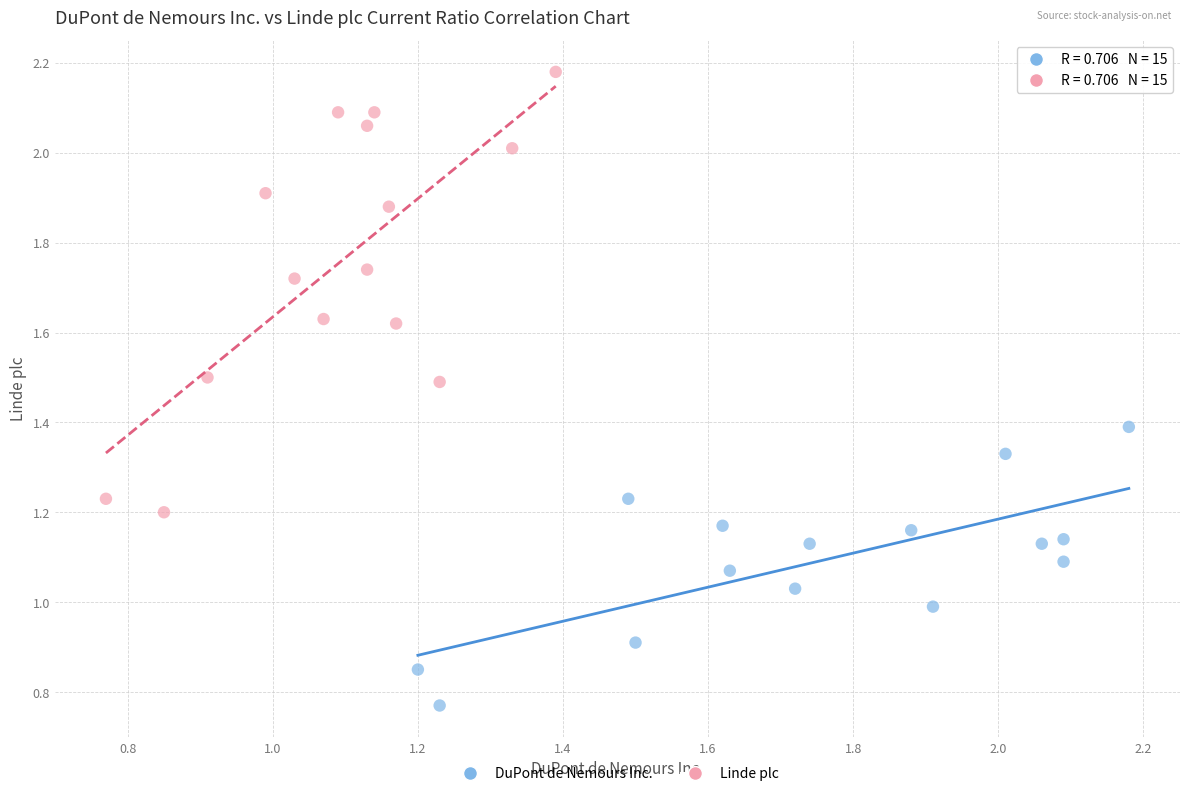

Which series contains the highest Y value?

Linde plc